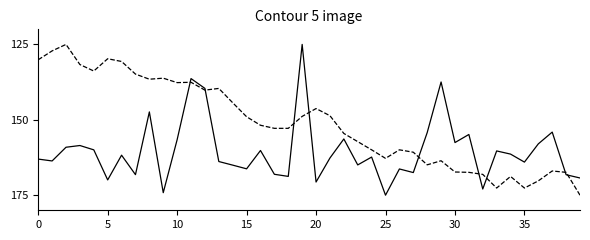

What is the greatest value displayed?

175.0